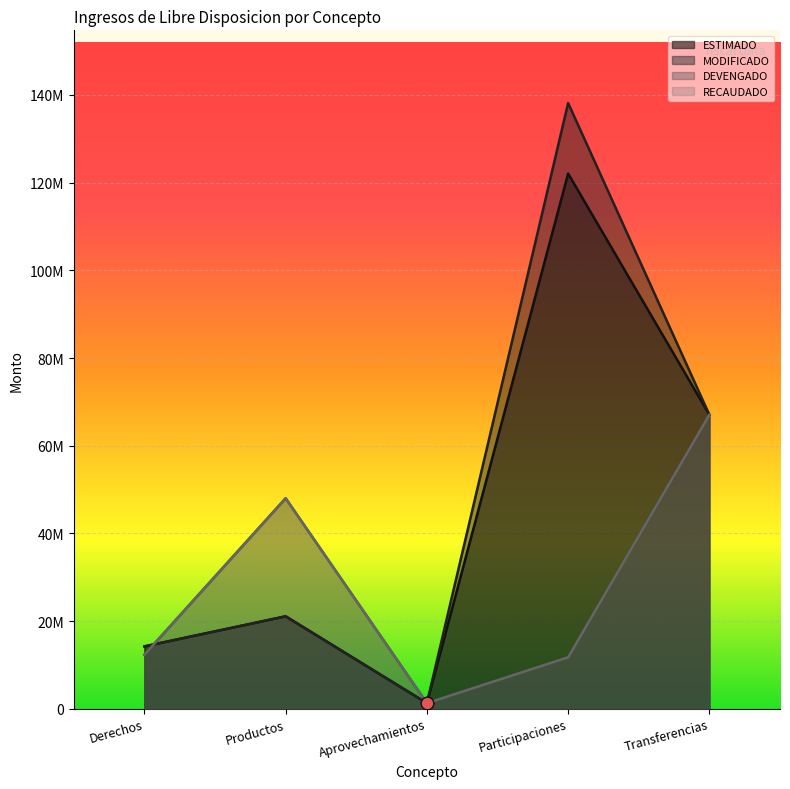

Which series has the largest total across all categories?

MODIFICADO